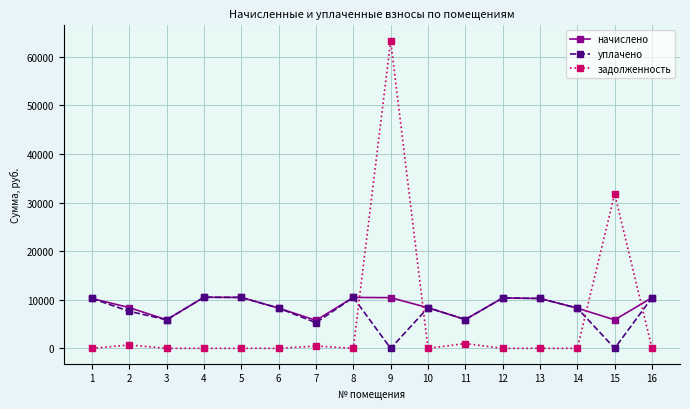

Which series changed the most between 8 and 15?

задолженность